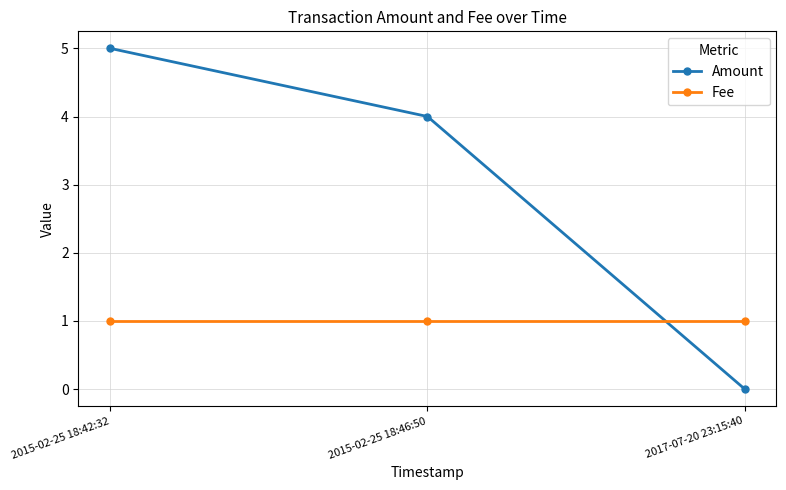

The Fee series shows 1 at 2017-07-20 23:15:40. True or false?

True